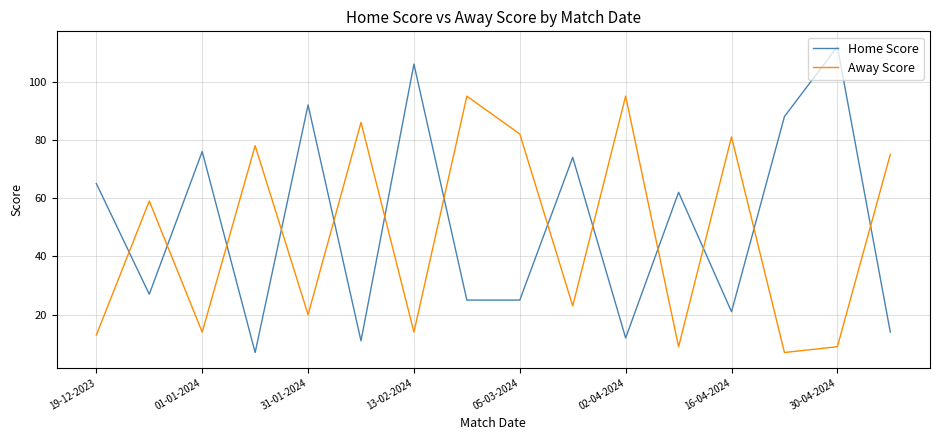

List the series in order of their peak value, highest first.

Home Score, Away Score